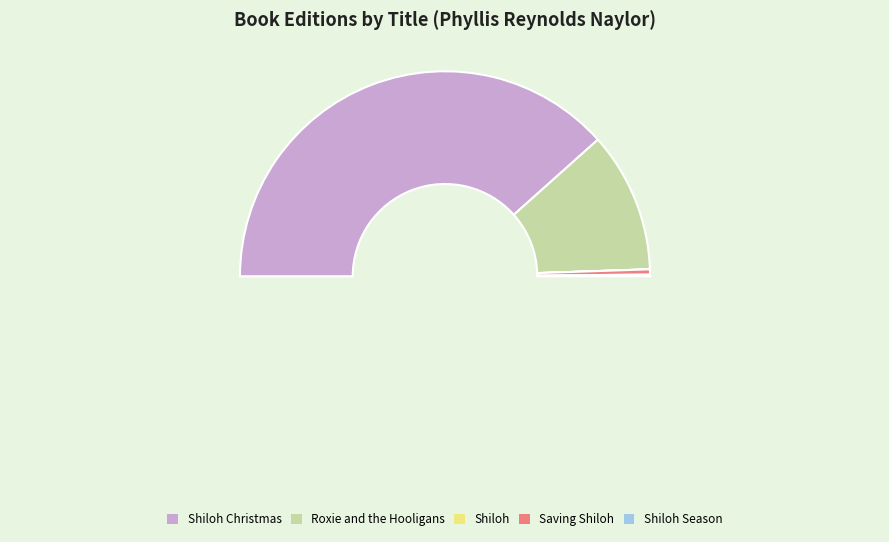

The Shiloh Season slice represents 0% of the pie. True or false?

True